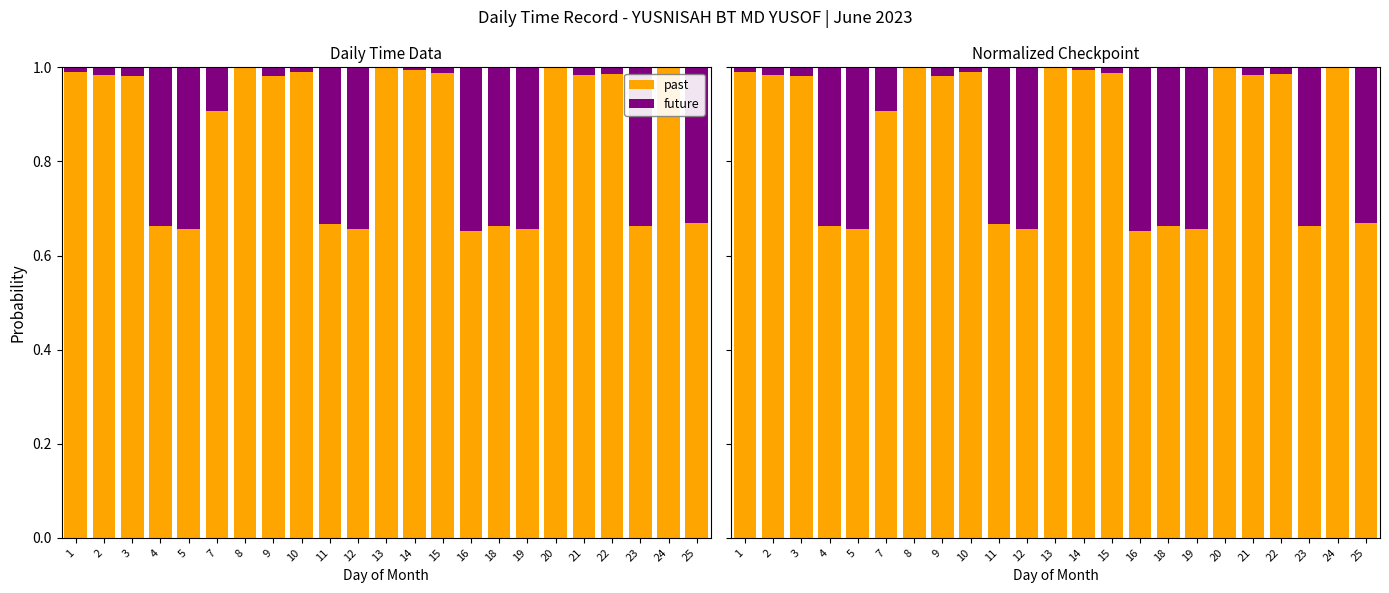

Where is past nearest to the value 0?

16